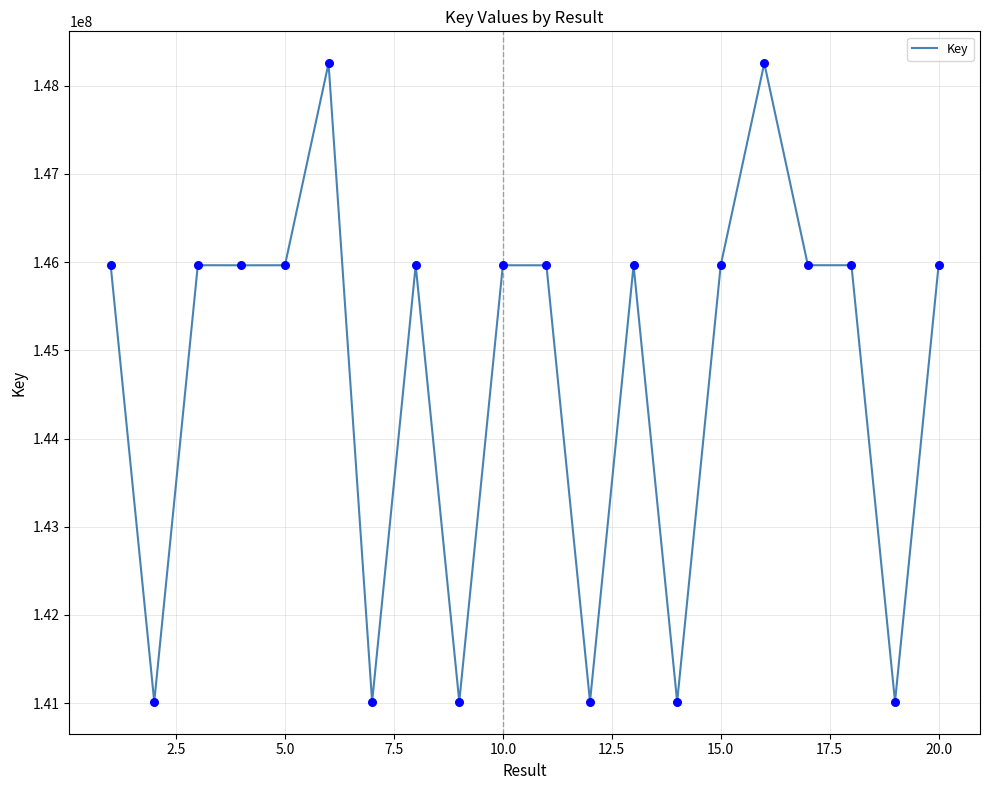

What is the smallest value displayed?

141015998